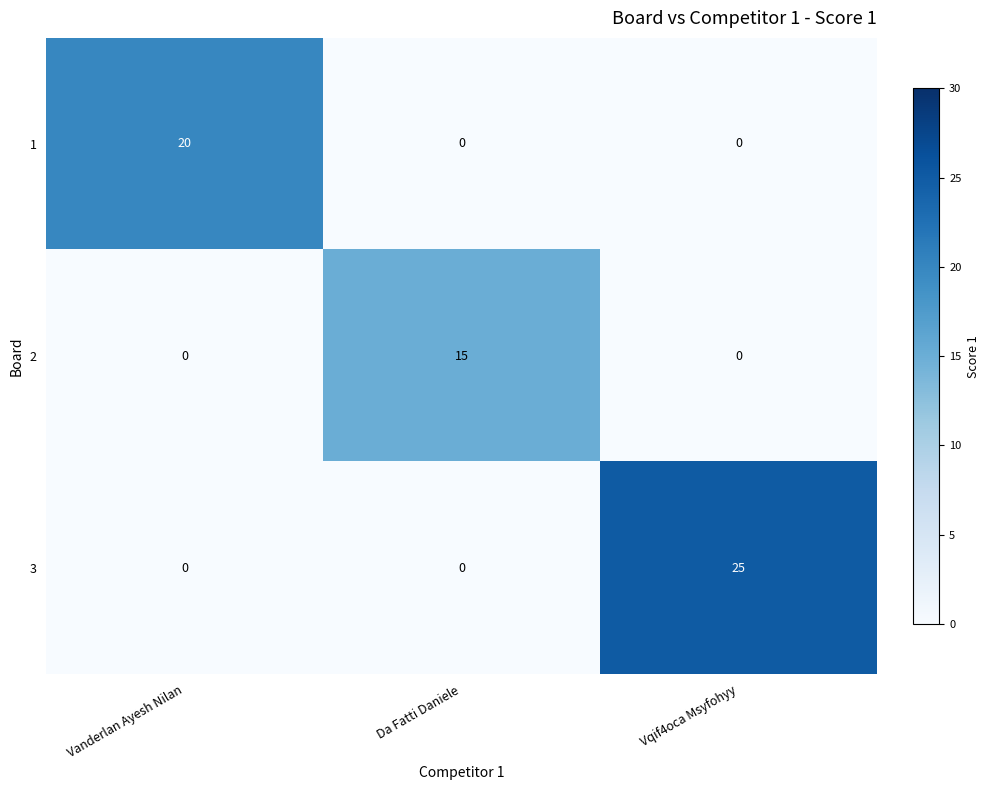

Which series changed the most between Da Fatti Daniele and Vqif4oca Msyfohyy?

3